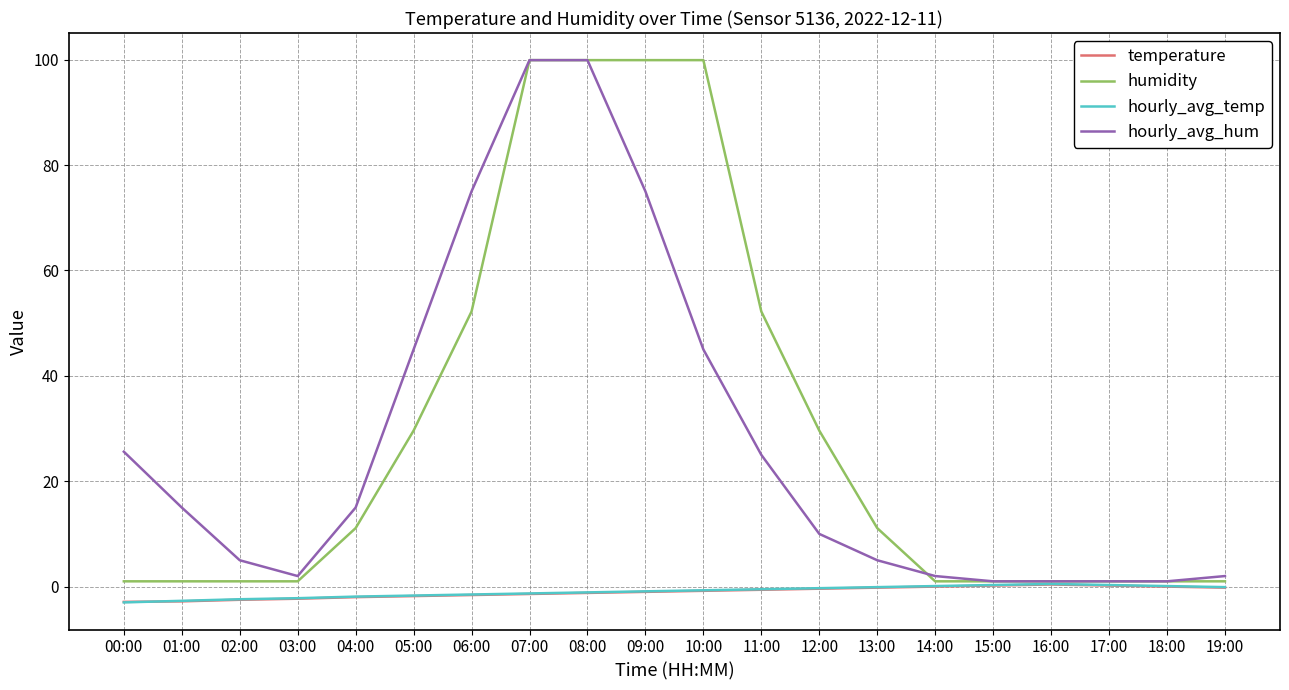

What are all the series names shown in the legend?

temperature, humidity, hourly_avg_temp, hourly_avg_hum